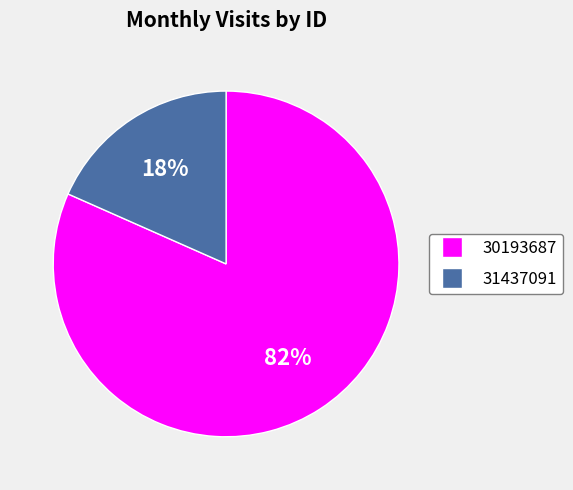

True or false: 30193687 accounts for 82% of the total.

True